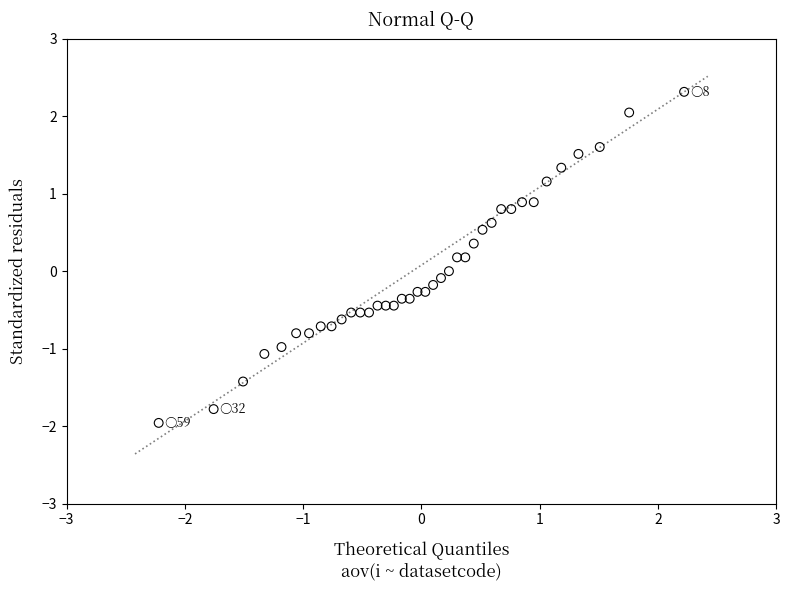

What is the range of Y values (max minus min)?

4.3